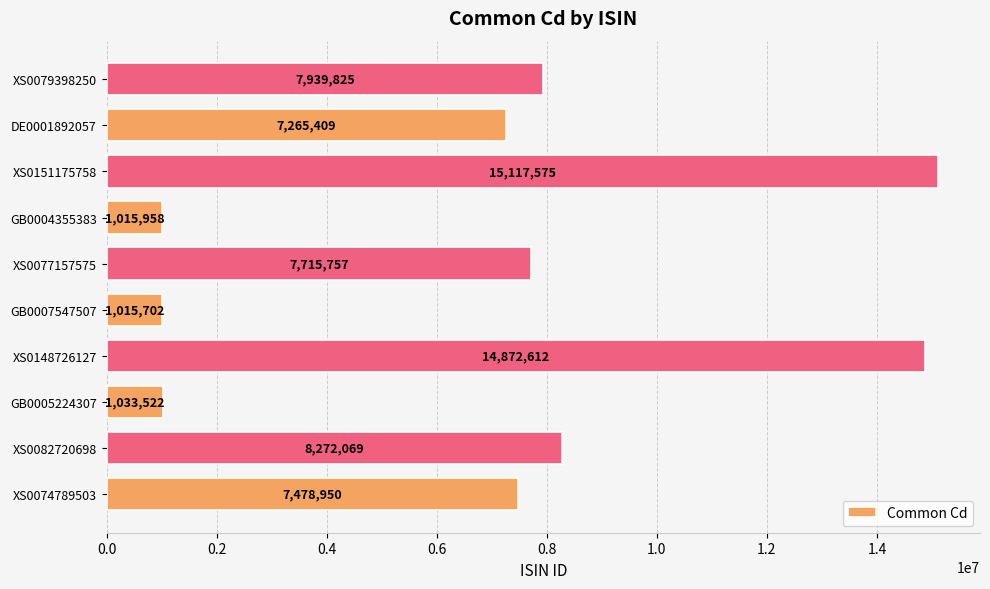

Rank the categories by value from highest to lowest.

XS0151175758, XS0148726127, XS0082720698, XS0079398250, XS0077157575, XS0074789503, DE0001892057, GB0005224307, GB0004355383, GB0007547507